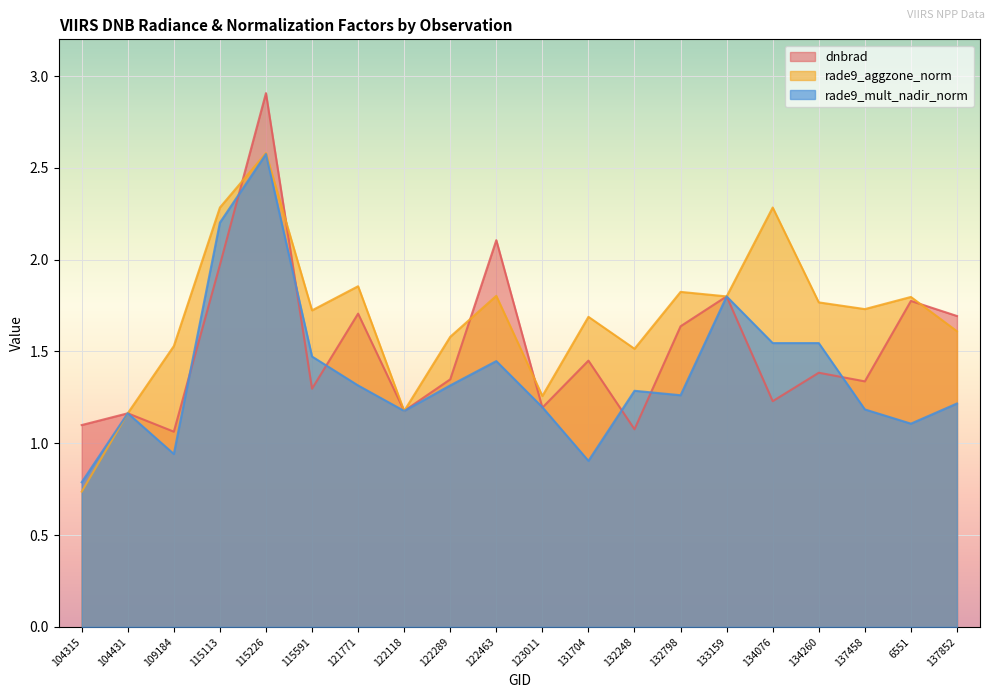

At which category does rade9_aggzone_norm reach its first local valley?

115591